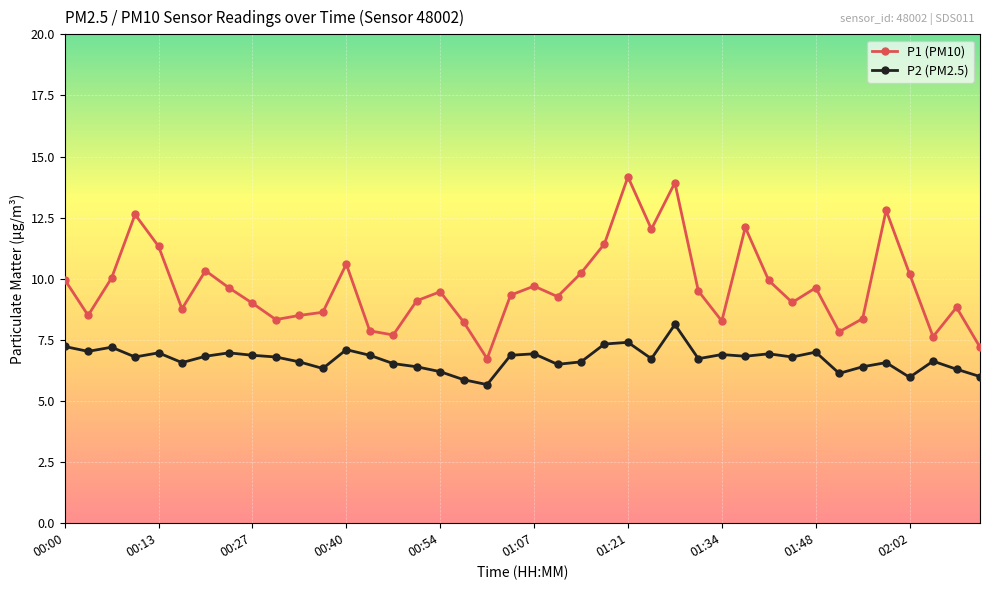

What is the minimum value shown in the chart?

5.7